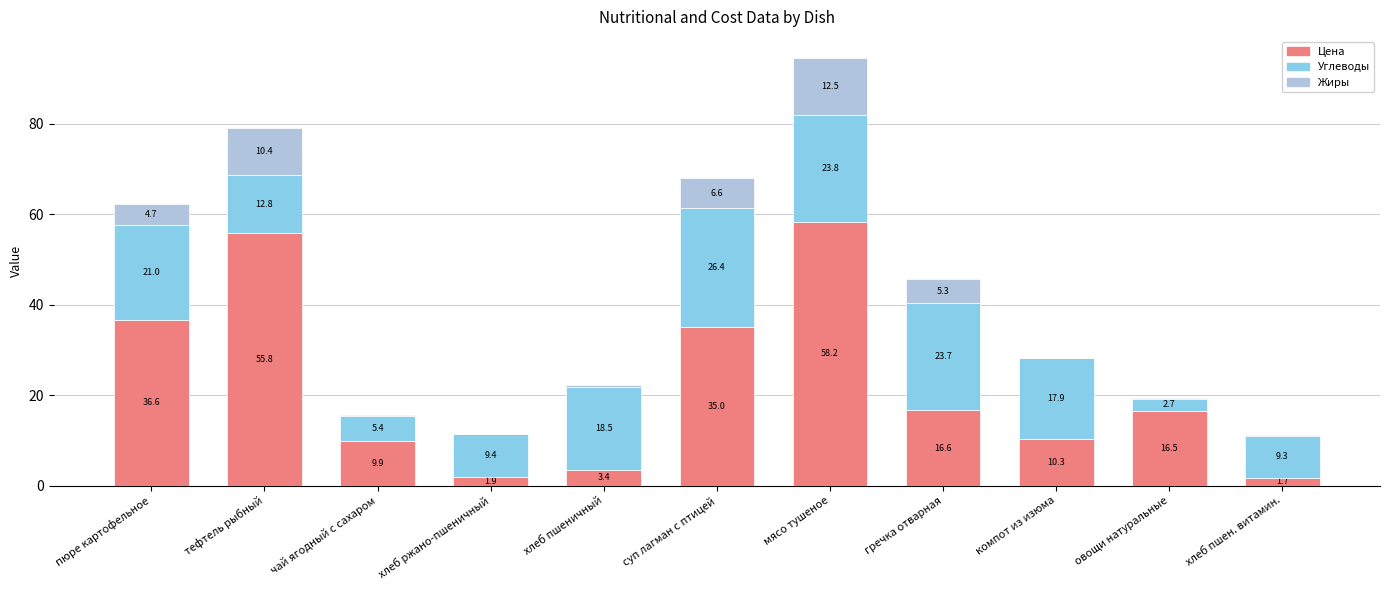

What value does the Цена series have at компот из изюма?

10.3